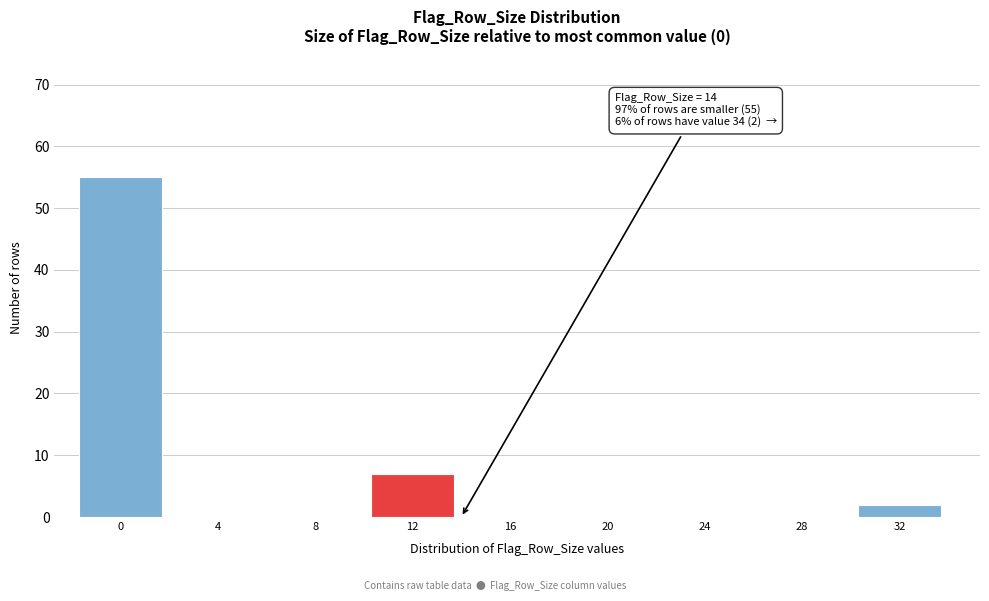

Reading left to right, transcribe all the data shown in this chart.

0=55	4=0	8=0	12=7	16=0	20=0	24=0	28=0	32=2